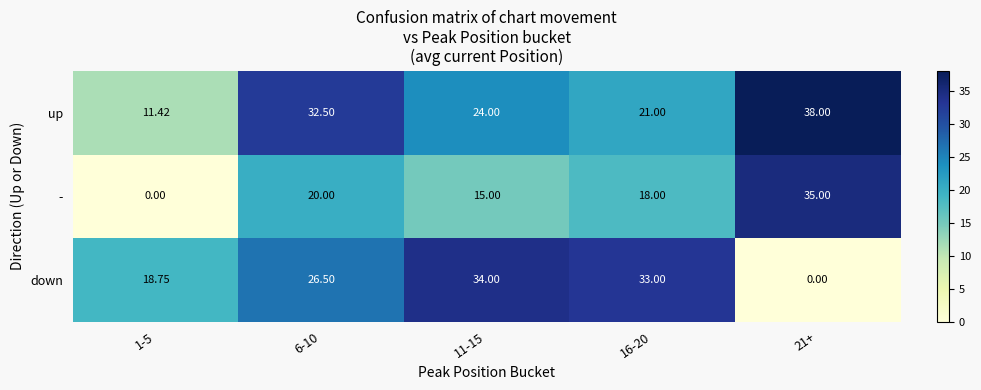

Which series has the widest spread of values?

-